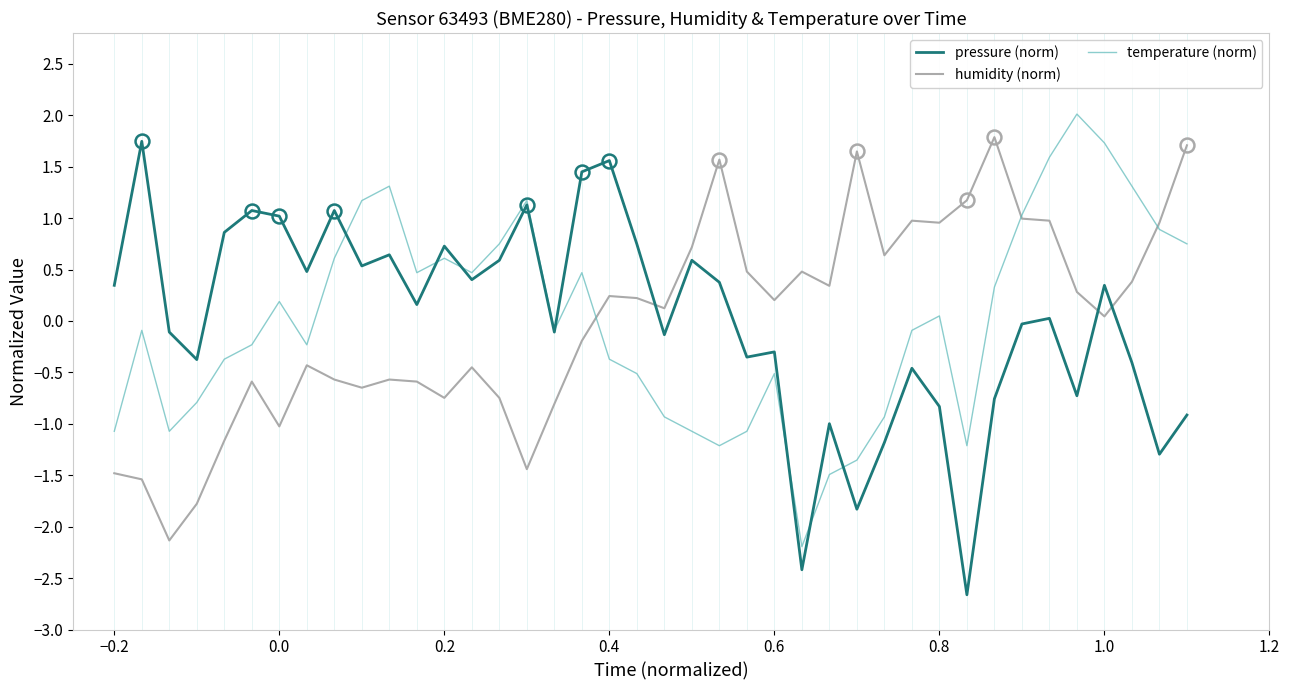

What is the greatest value displayed?

2.0